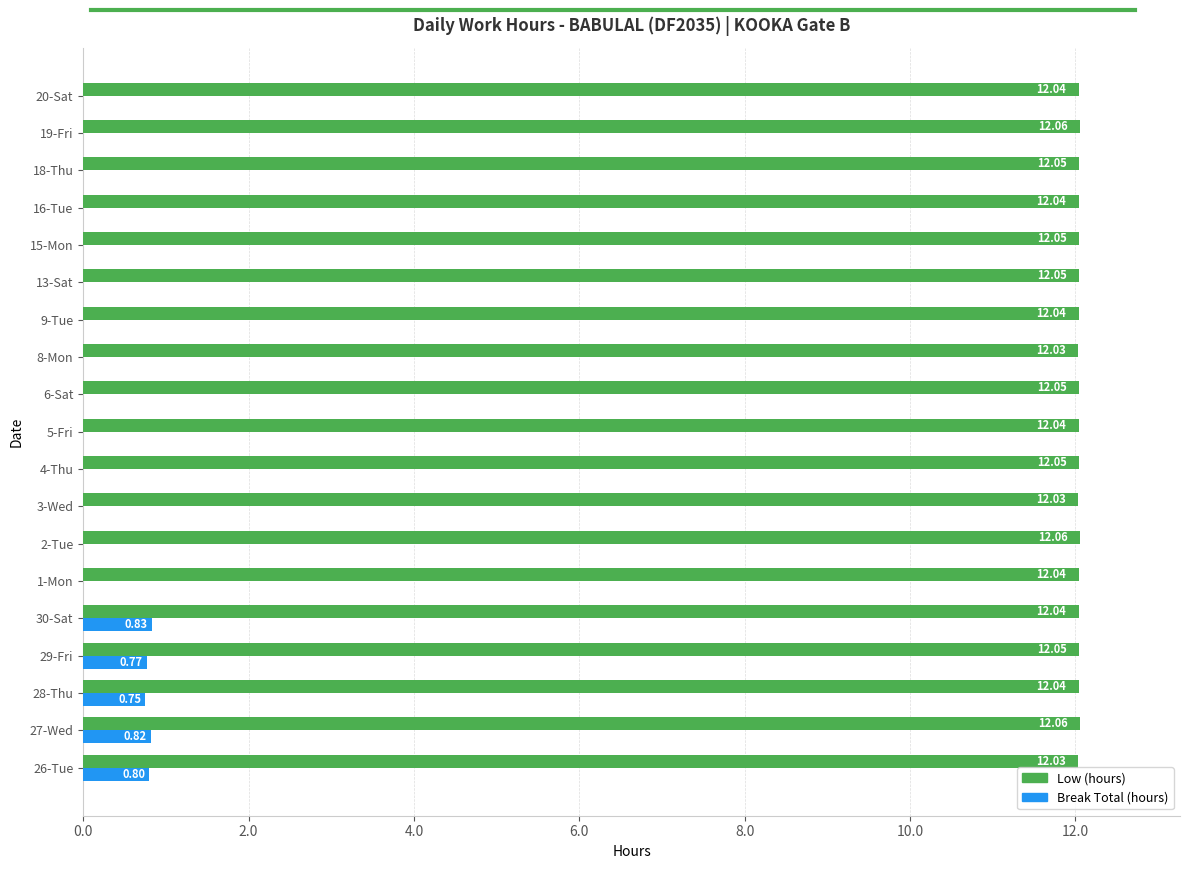

Between 1-Mon and 4-Thu, which series saw the biggest shift?

Low (hours)